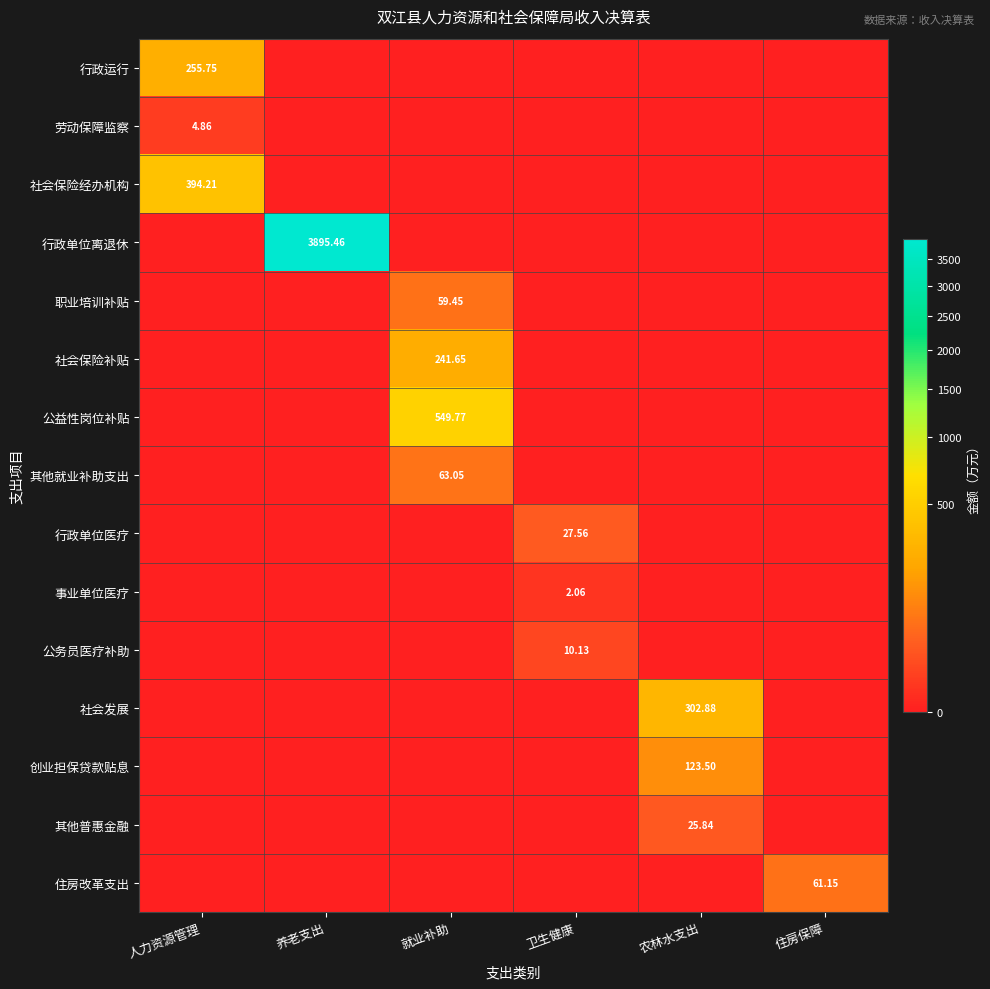

At 住房保障, list the series in order from largest to smallest.

住房改革支出, 行政运行, 劳动保障监察, 社会保险经办机构, 行政单位离退休, 职业培训补贴, 社会保险补贴, 公益性岗位补贴, 其他就业补助支出, 行政单位医疗, 事业单位医疗, 公务员医疗补助, 社会发展, 创业担保贷款贴息, 其他普惠金融